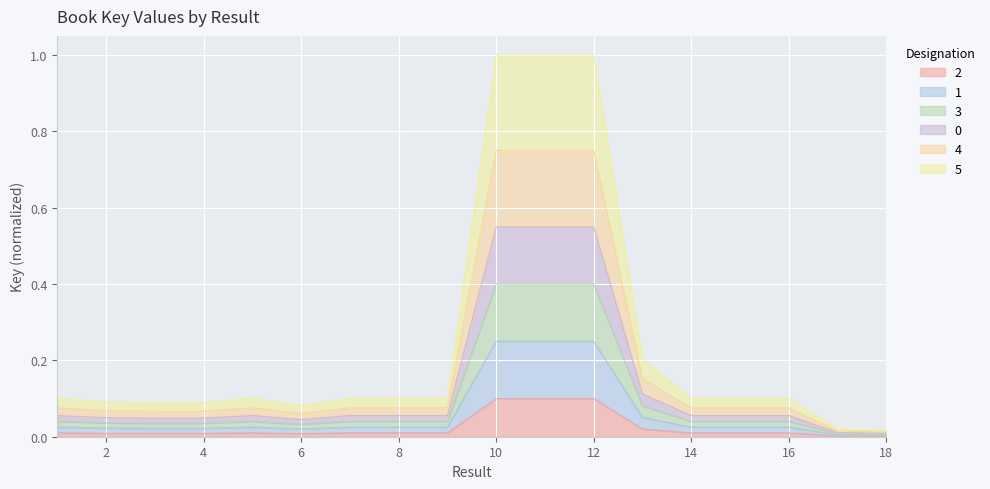

Read the value at 5.

0.1